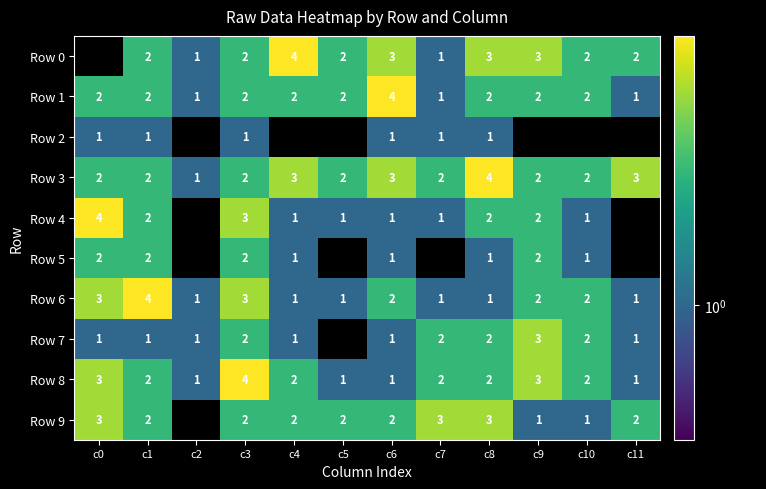

What is the sum of the Row 6 values at c9 and c10?

4